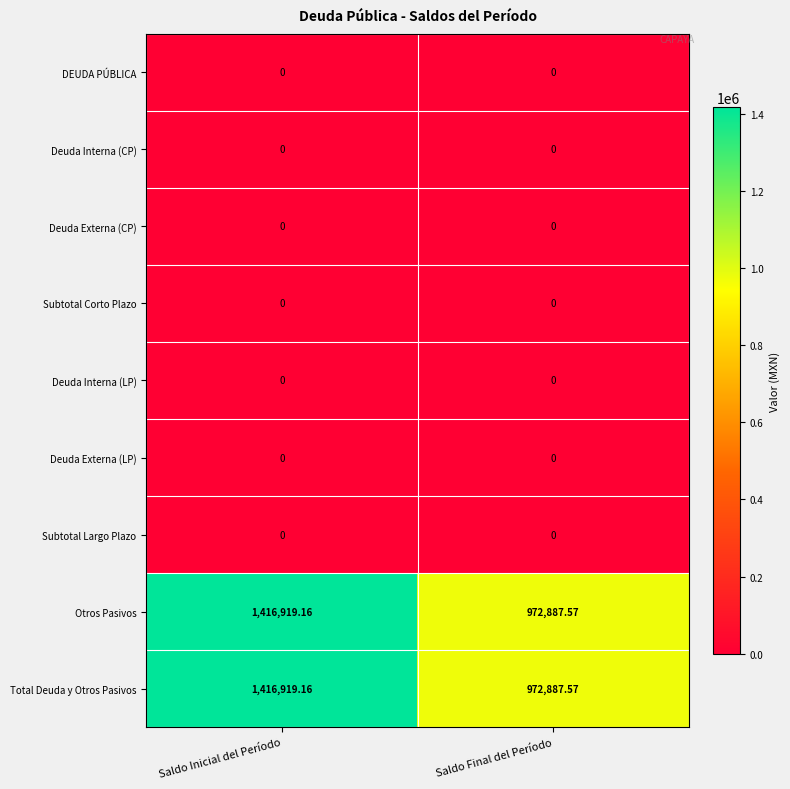

At which category is the sum across all series the highest?

Saldo Inicial del Período